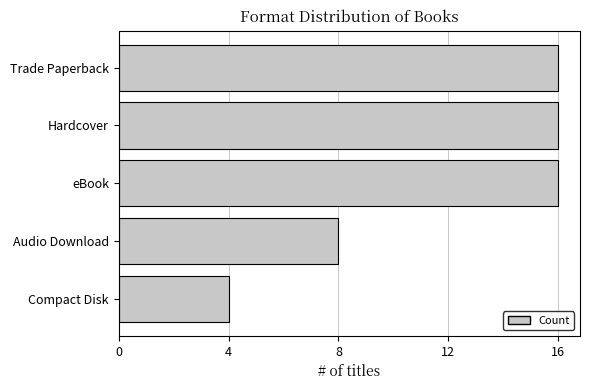

Which has a higher value, Compact Disk or eBook?

eBook